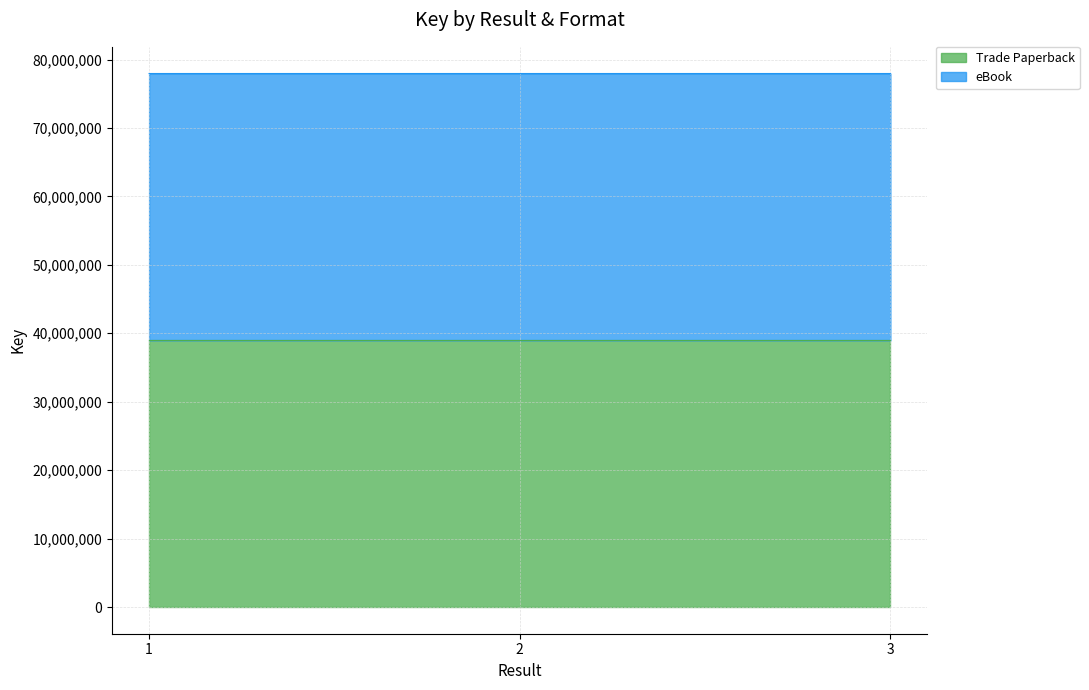

What is the approximate value of Trade Paperback at 2?

38978253